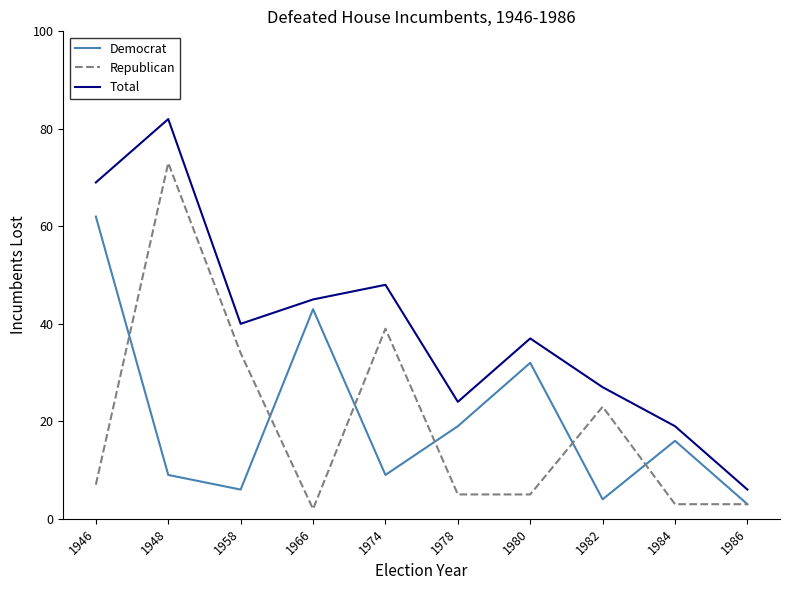

What is the maximum value for Democrat?

62